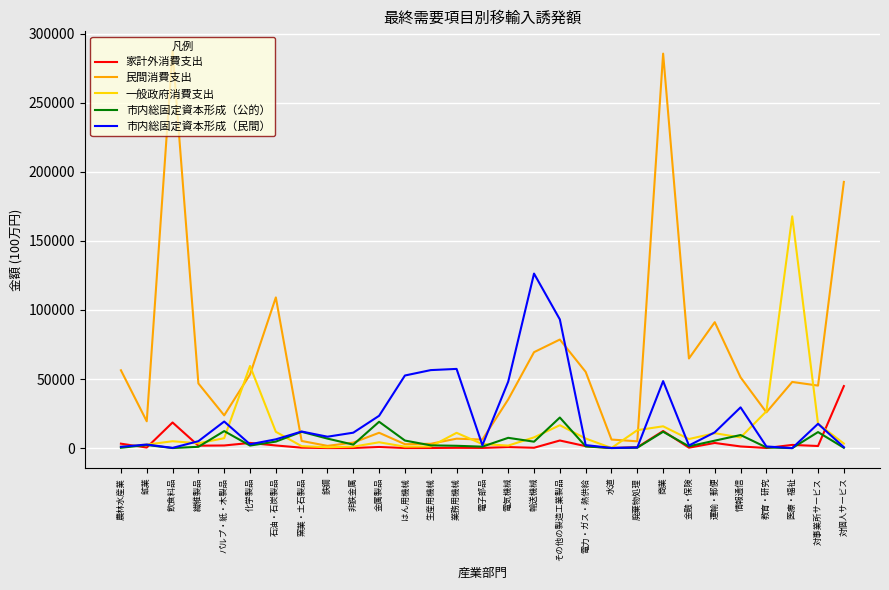

The 民間消費支出 series shows 410042.9 at 商業. True or false?

False